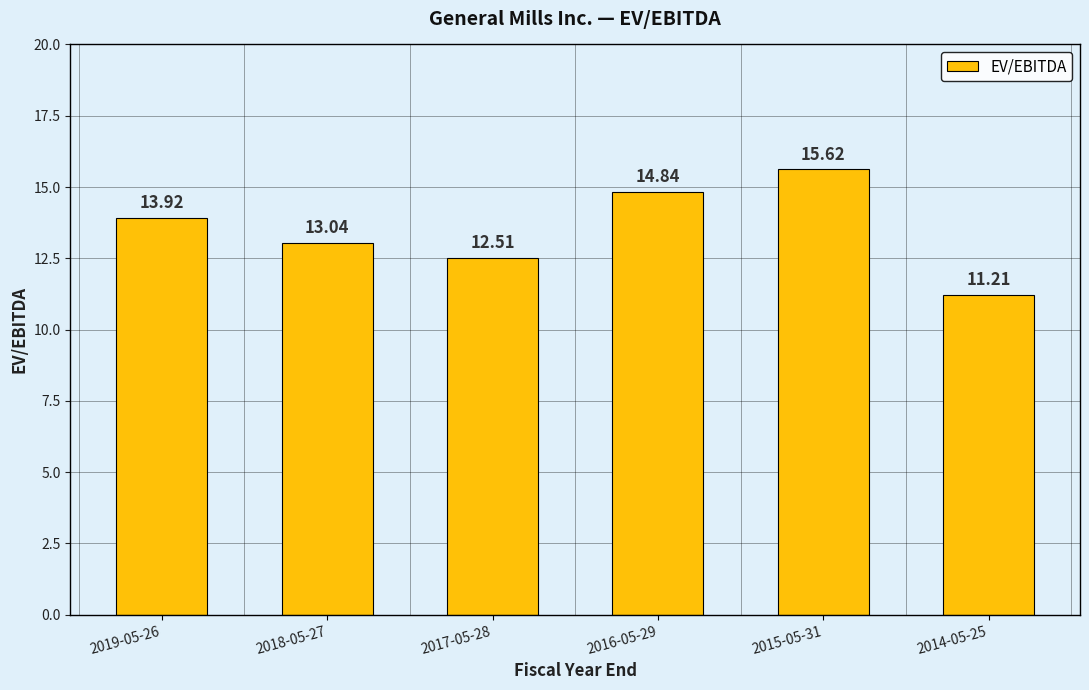

What is the ratio of the value at 2019-05-26 to the value at 2017-05-28?

1.1